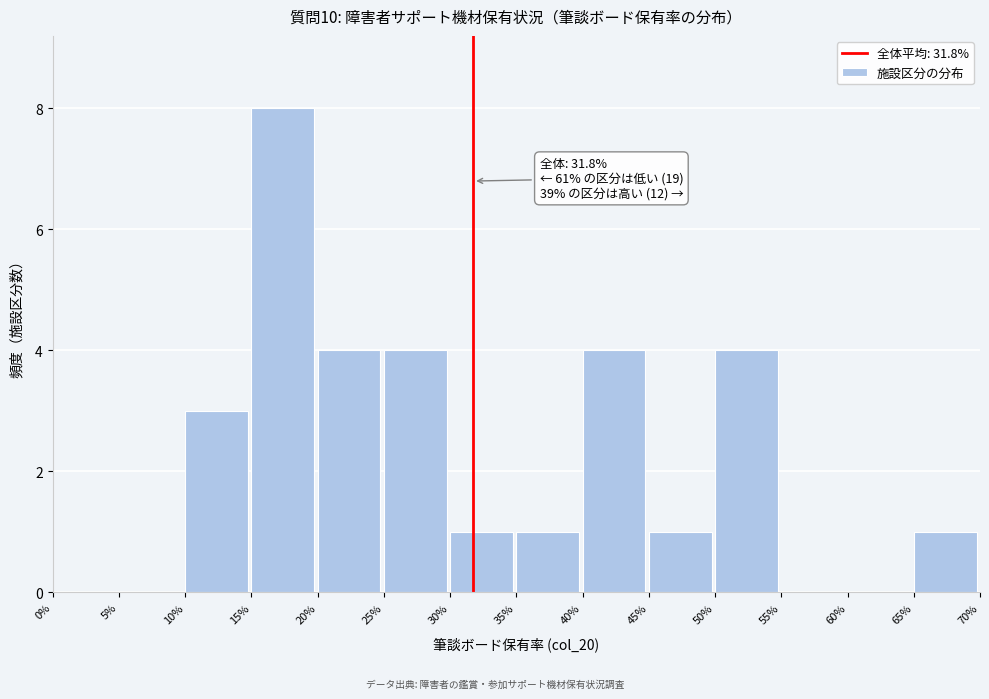

Reading left to right, extract all data points from this chart.

0%=0	5%=0	10%=3	15%=8	20%=4	25%=4	30%=1	35%=1	40%=4	45%=1	50%=4	55%=0	60%=0	65%=1